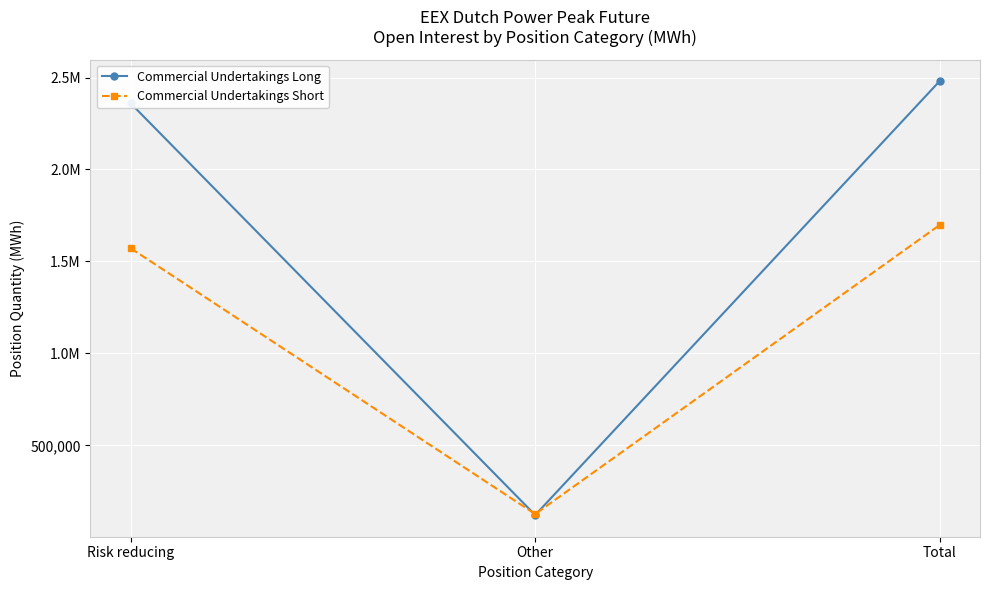

Does the chart have visible grid lines?

Yes